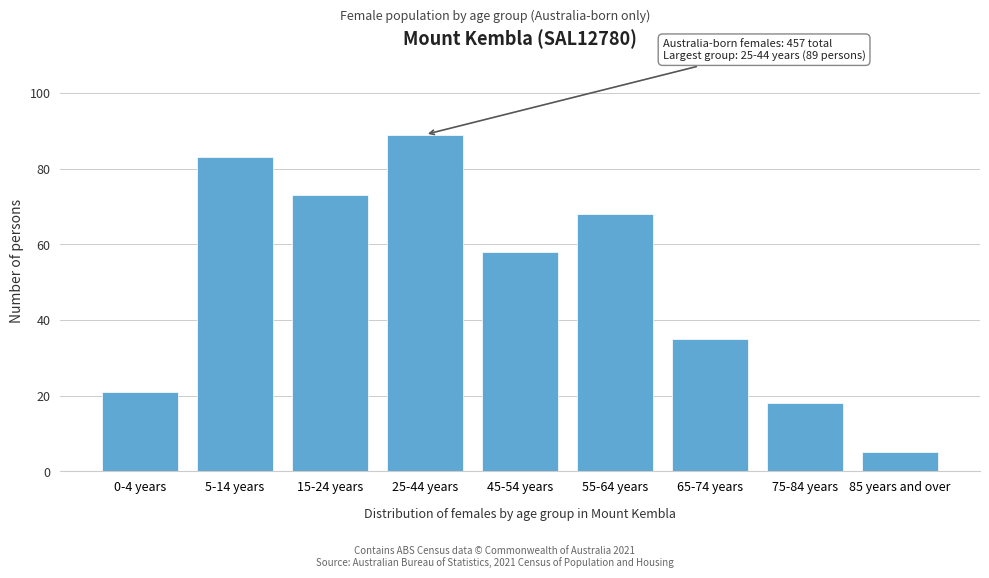

Reading left to right, list all the values displayed in this chart.

0-4 years=21	5-14 years=83	15-24 years=73	25-44 years=89	45-54 years=58	55-64 years=68	65-74 years=35	75-84 years=18	85 years and over=5